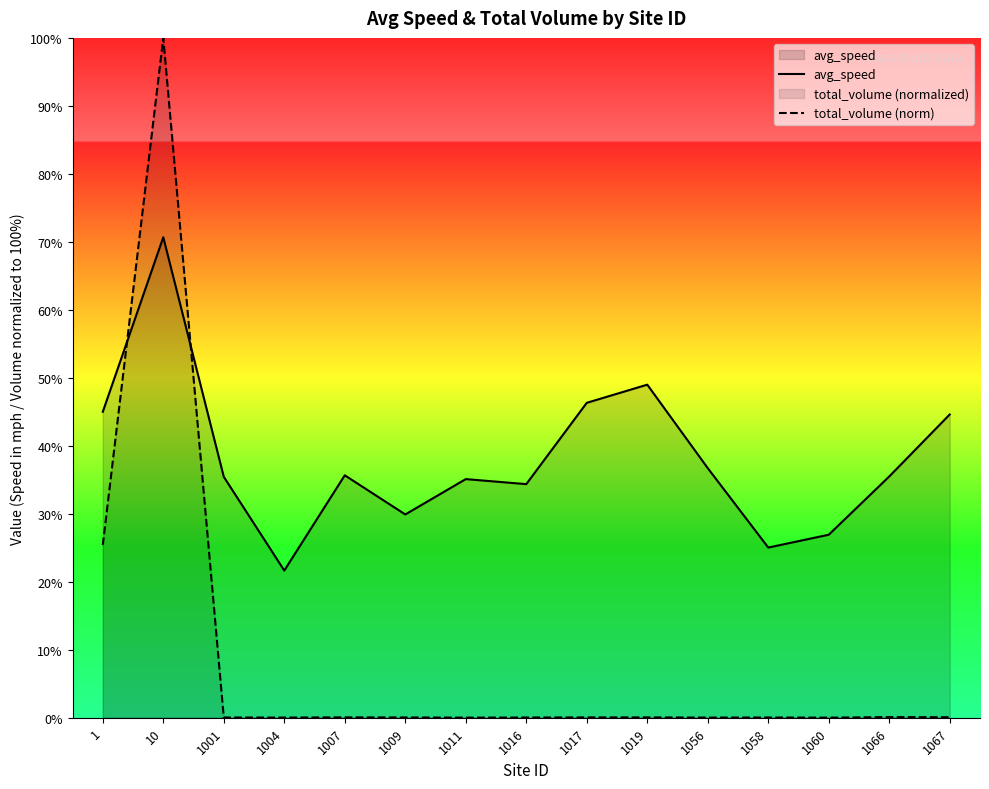

Where is total_volume (norm) nearest to the value 50?

1